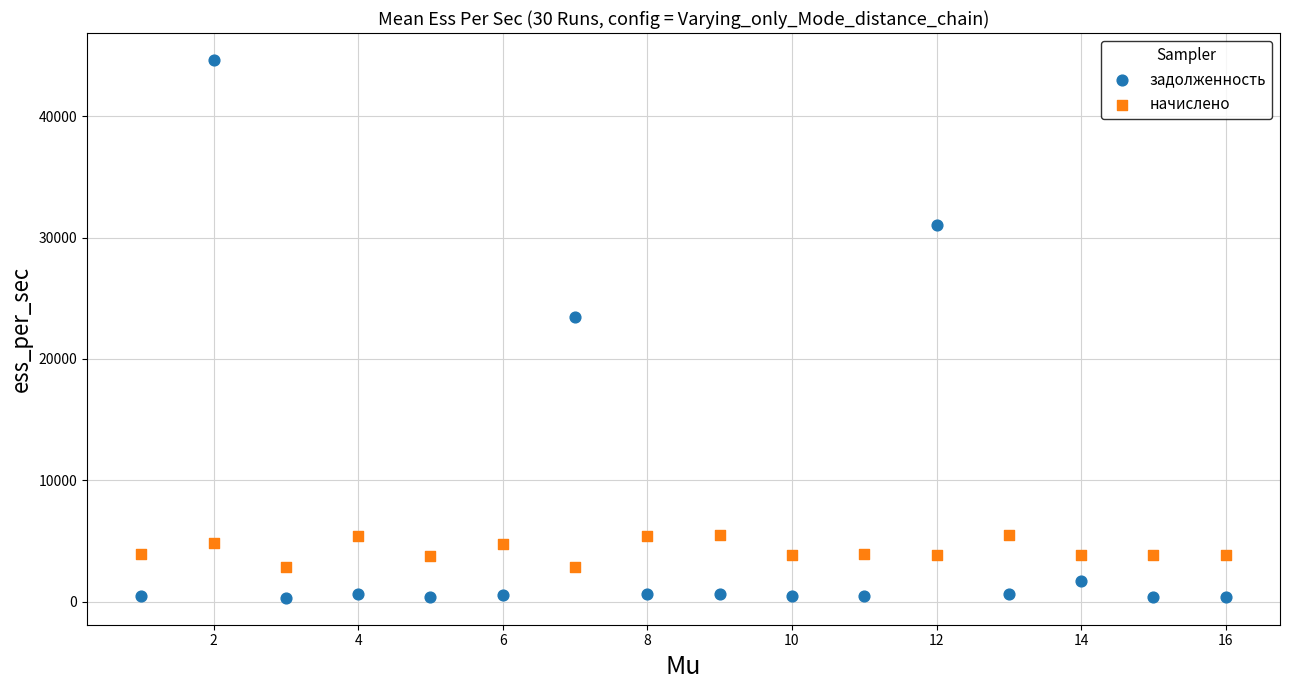

Across all series, what Y value is closest to 22482?

23429.0